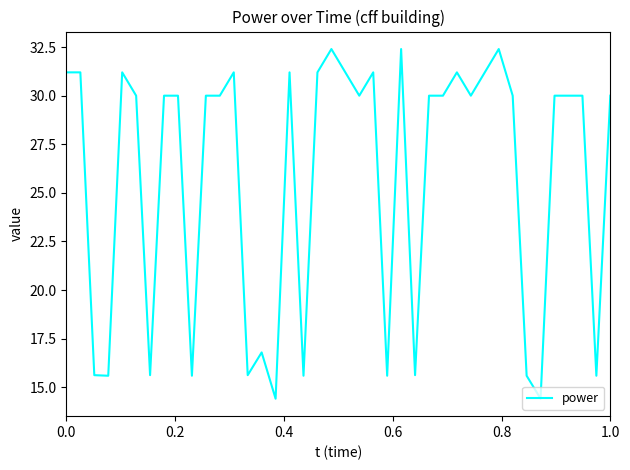

What is the maximum value shown in the chart?

32.4